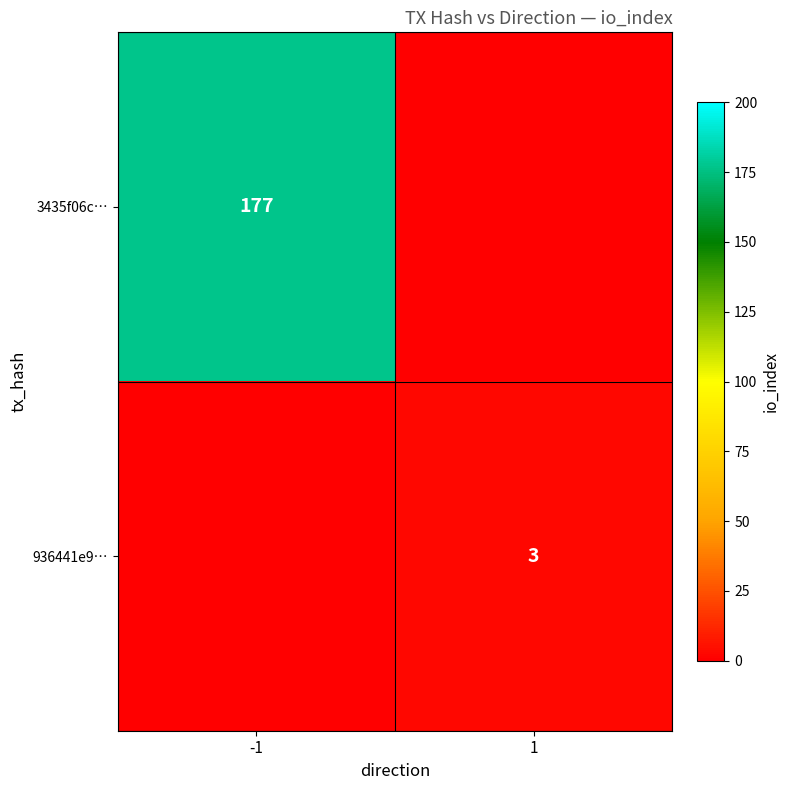

The value of 3435f06c… at -1 is 177. True or false?

True